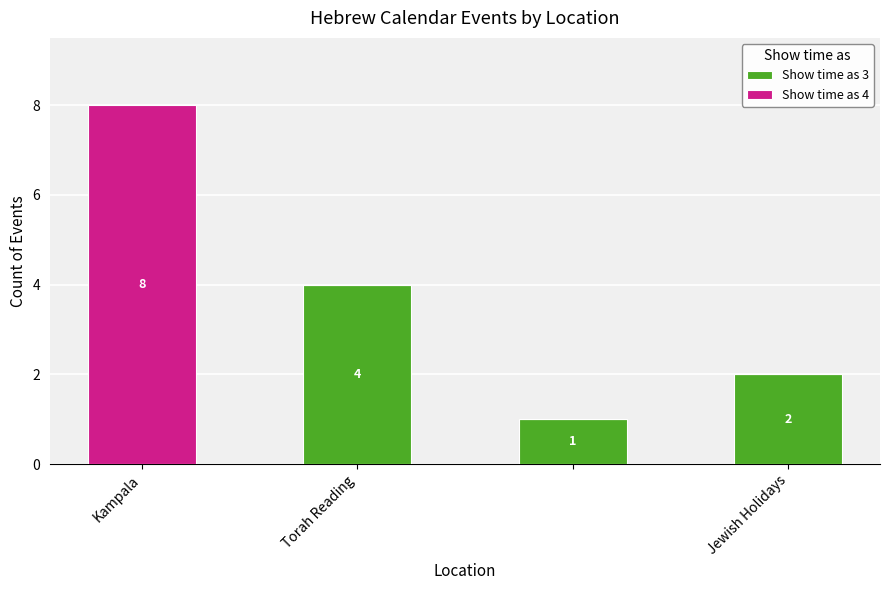

How many Show time as 3 values are between 1 and 4?

3